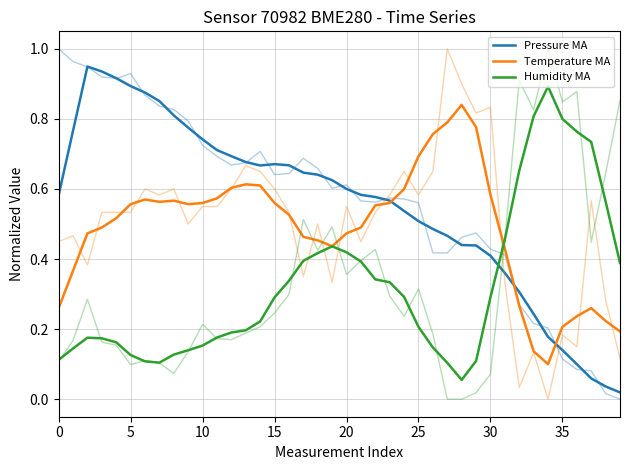

Count the number of categories in the chart.

40